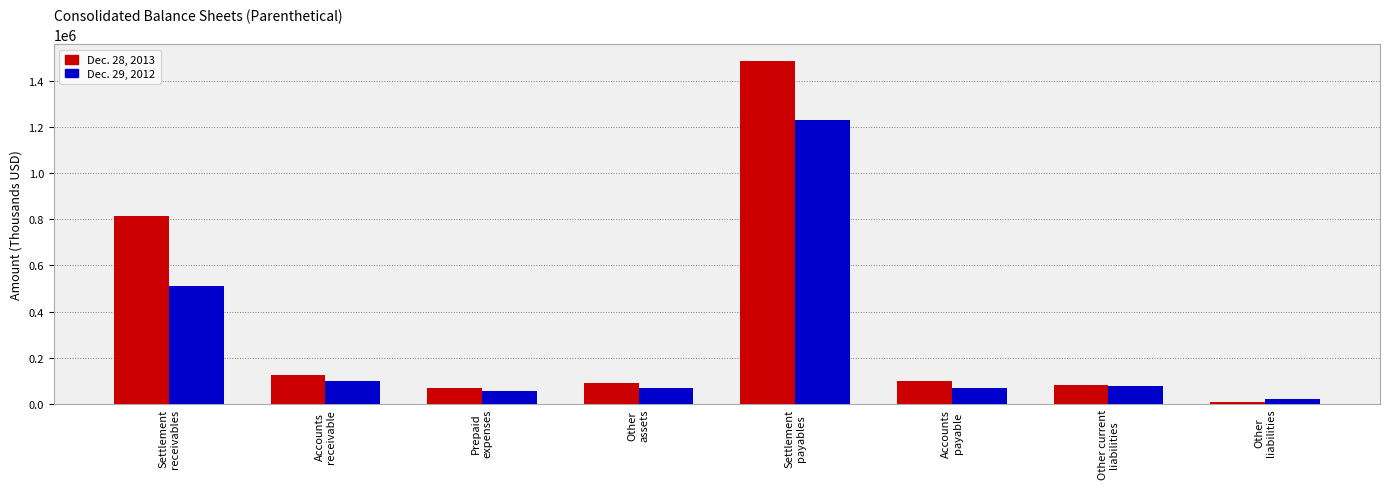

What is the label of the 7th bar from the right?

Accounts
receivable